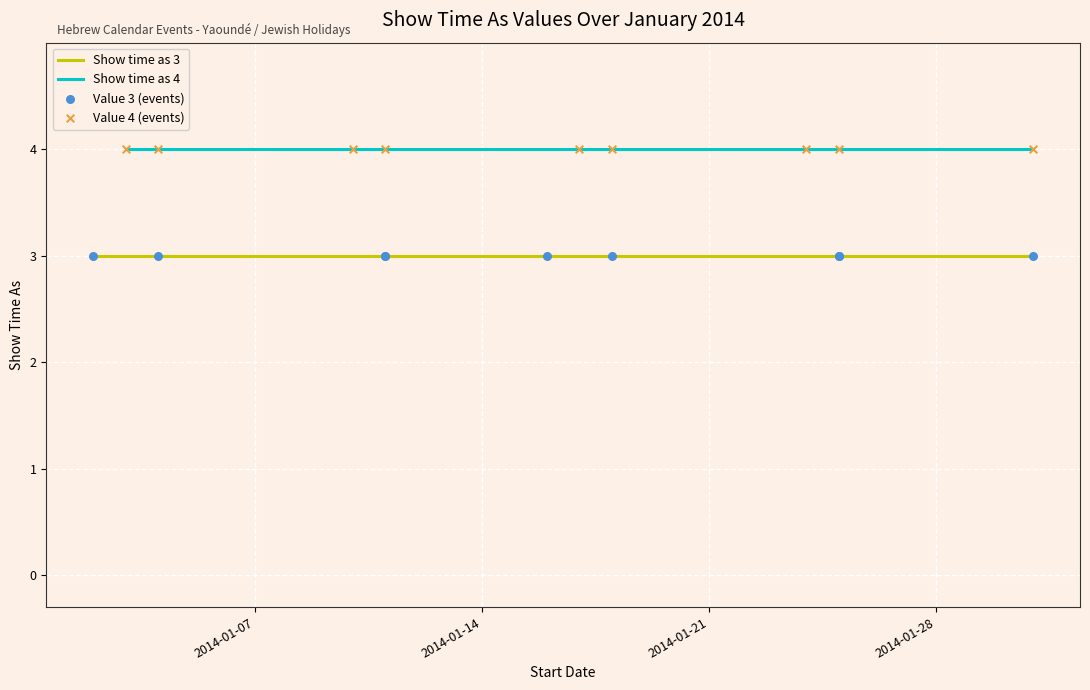

What are all the series names shown in the legend?

Show time as 3, Show time as 4, Value 3 (events), Value 4 (events)